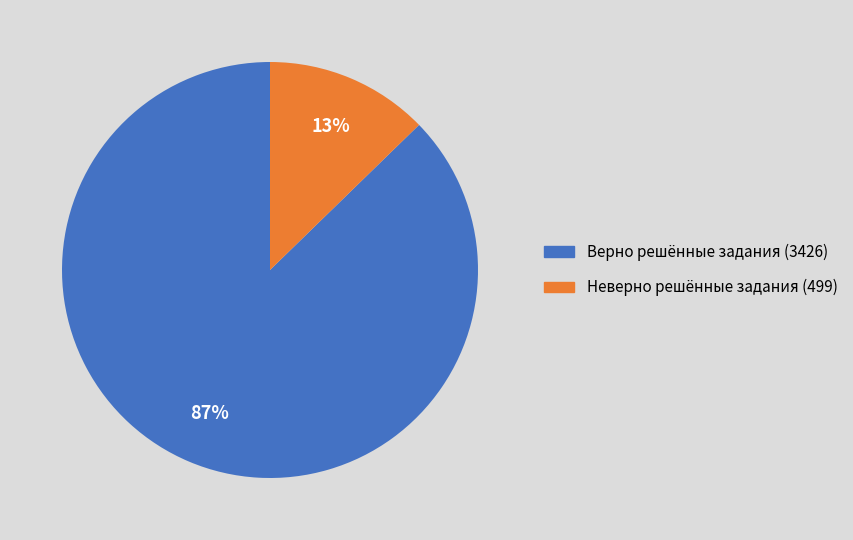

To the nearest percent, what is the average slice percentage?

50%